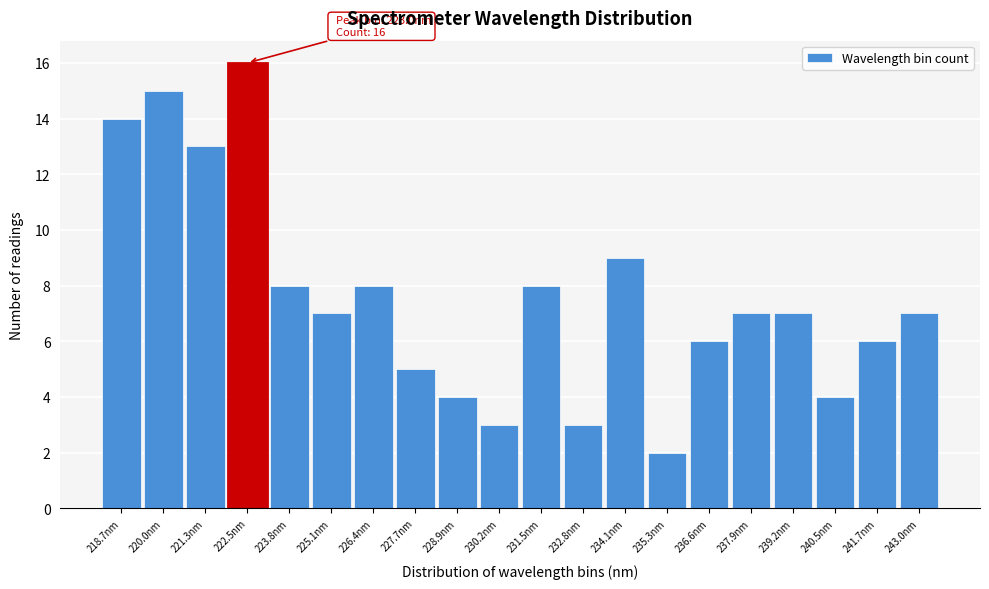

Over which range of the x-axis is the bar tallest?

221.8 to 223.2